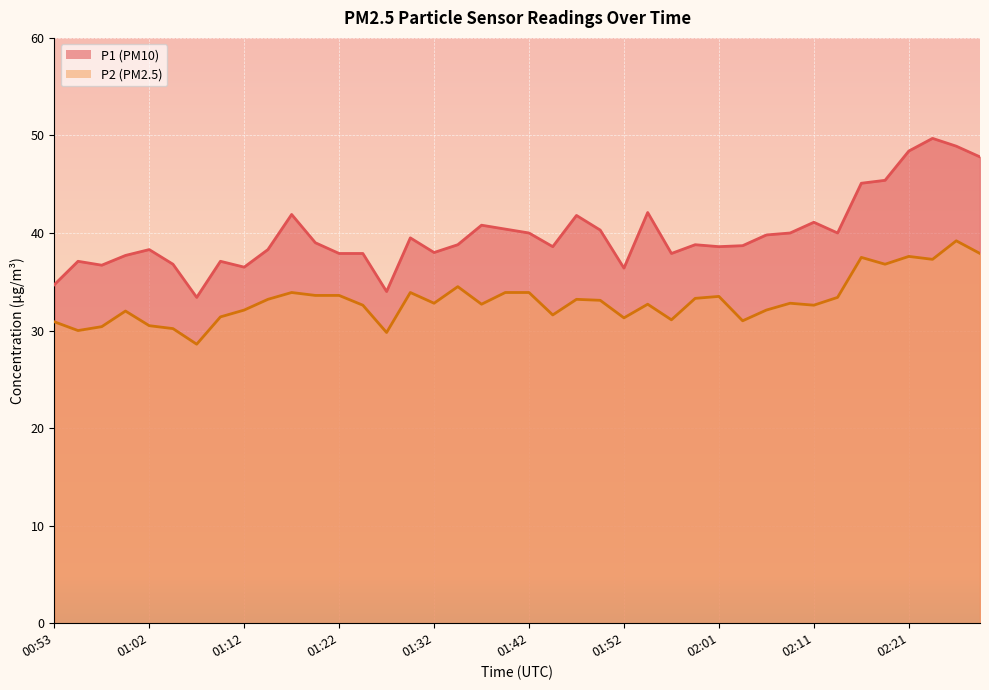

Where is the first local maximum for P1?

00:55